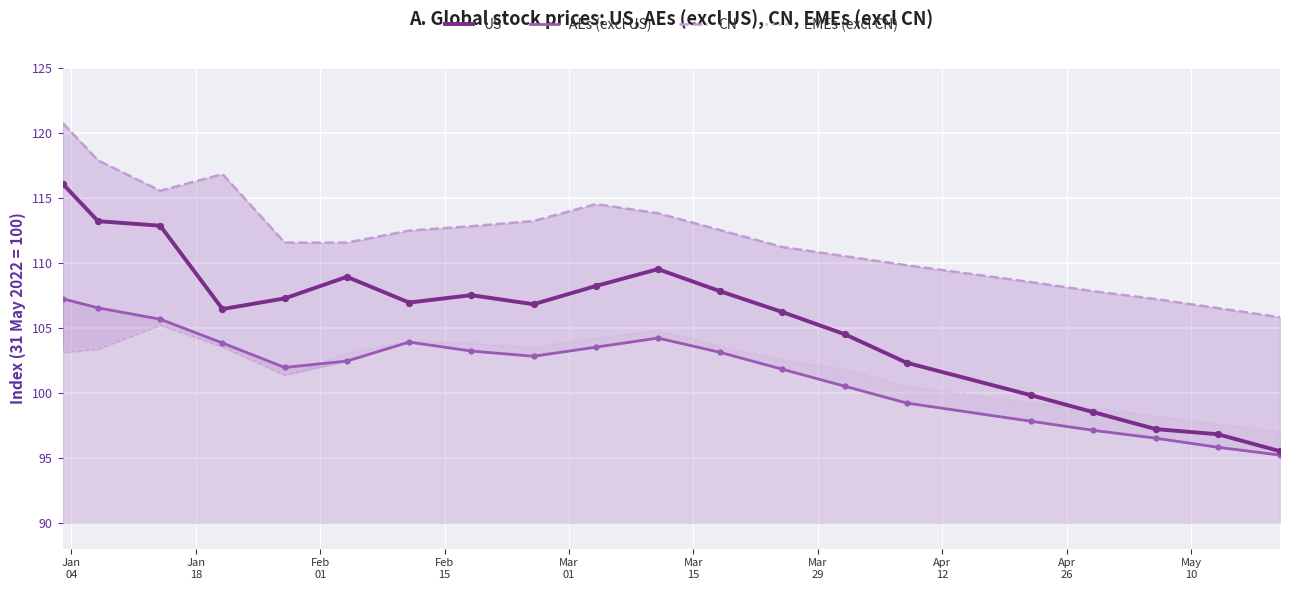

At which category is the sum across all series the highest?

Jan
04